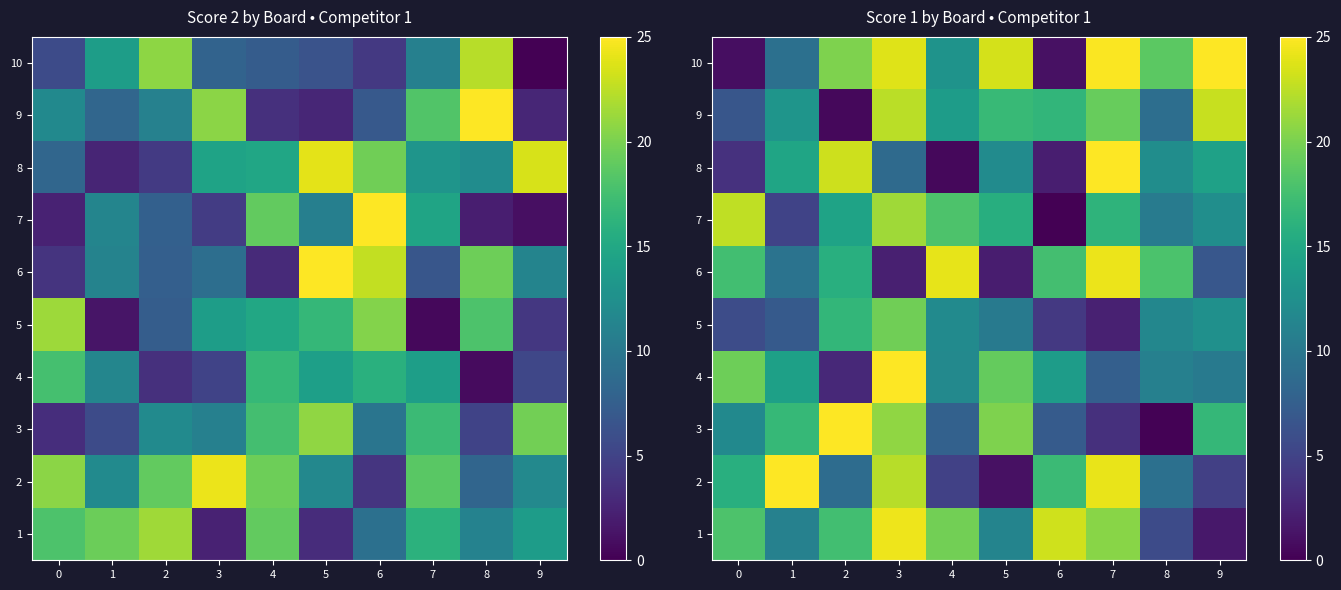

Rank the categories by 3 value from lowest to highest.

8, 7, 6, 4, 0, 9, 1, 5, 3, 2